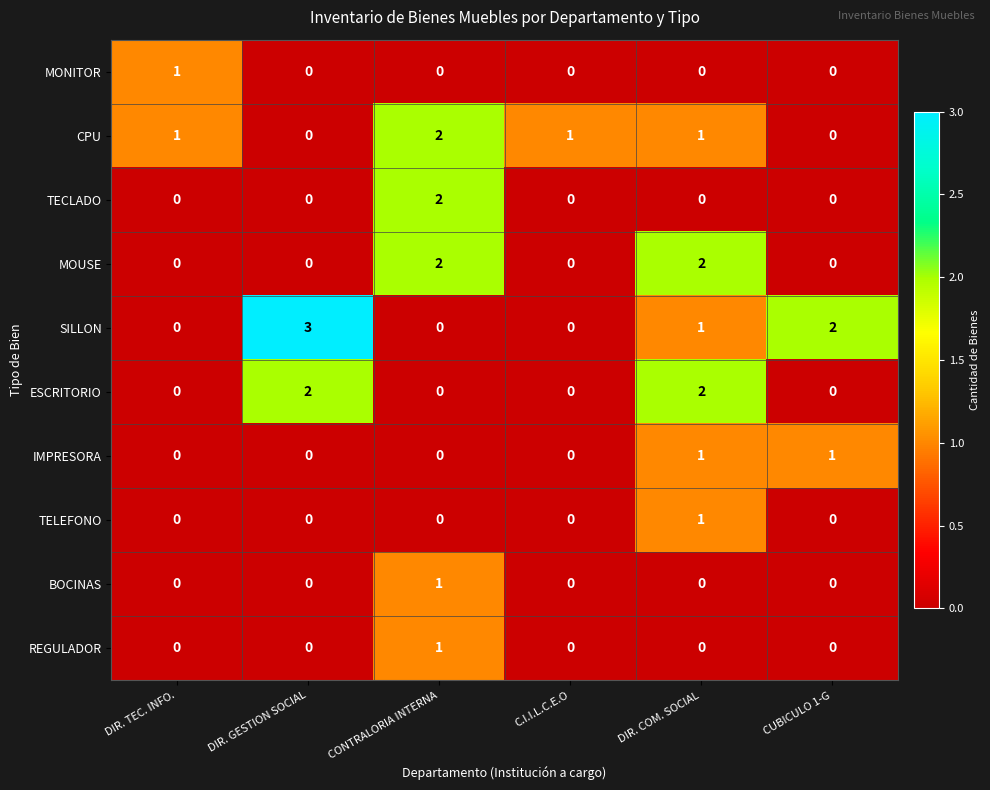

Which series has the largest total across all categories?

SILLON